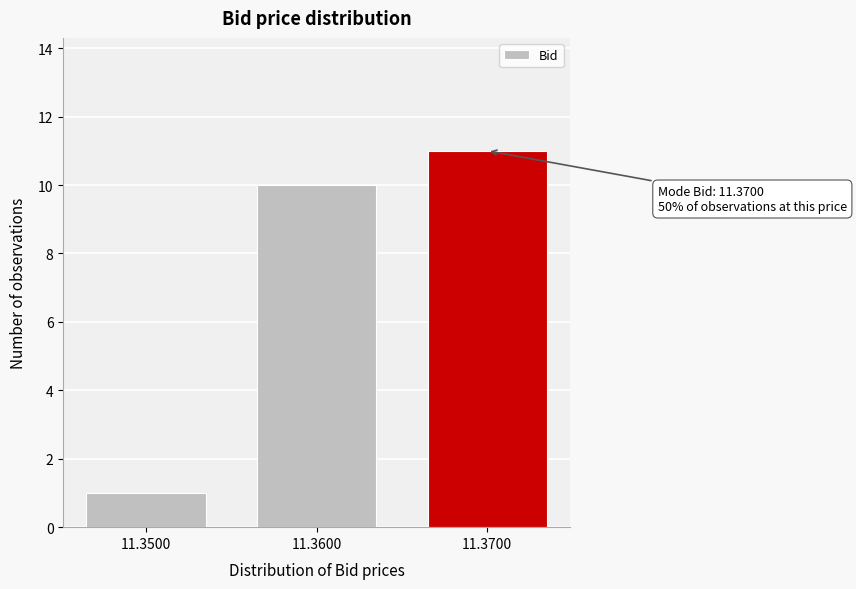

Reading right to left, extract all data points from this chart.

11	10	1